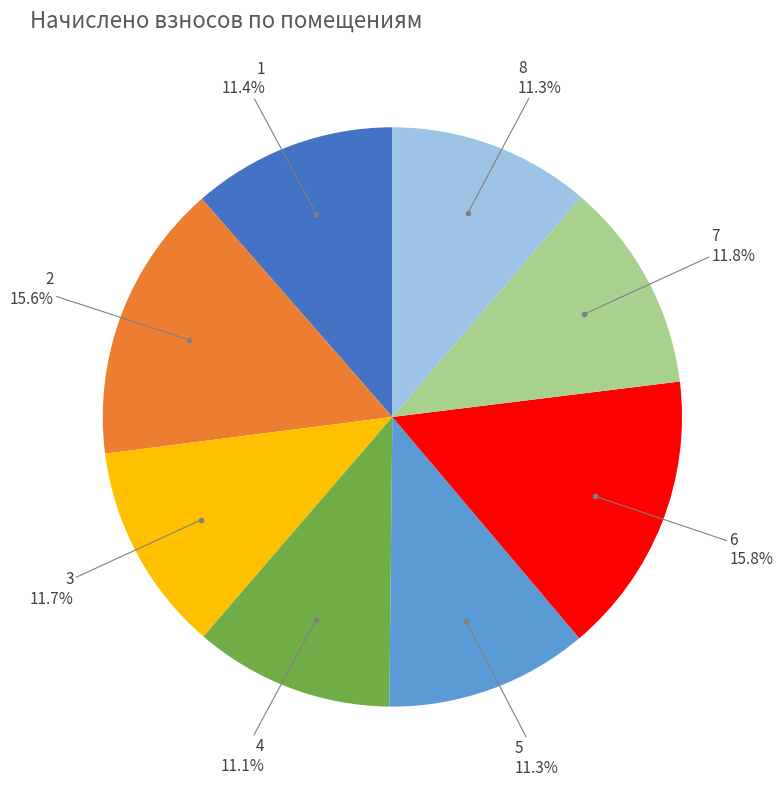

Is there a majority slice in this chart?

No